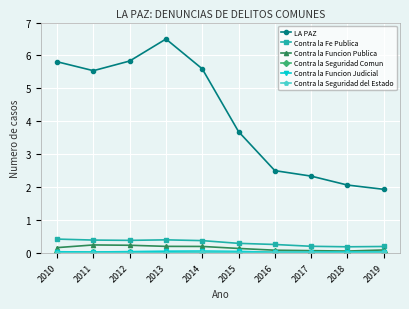

What is the minimum value for LA PAZ?

1.9